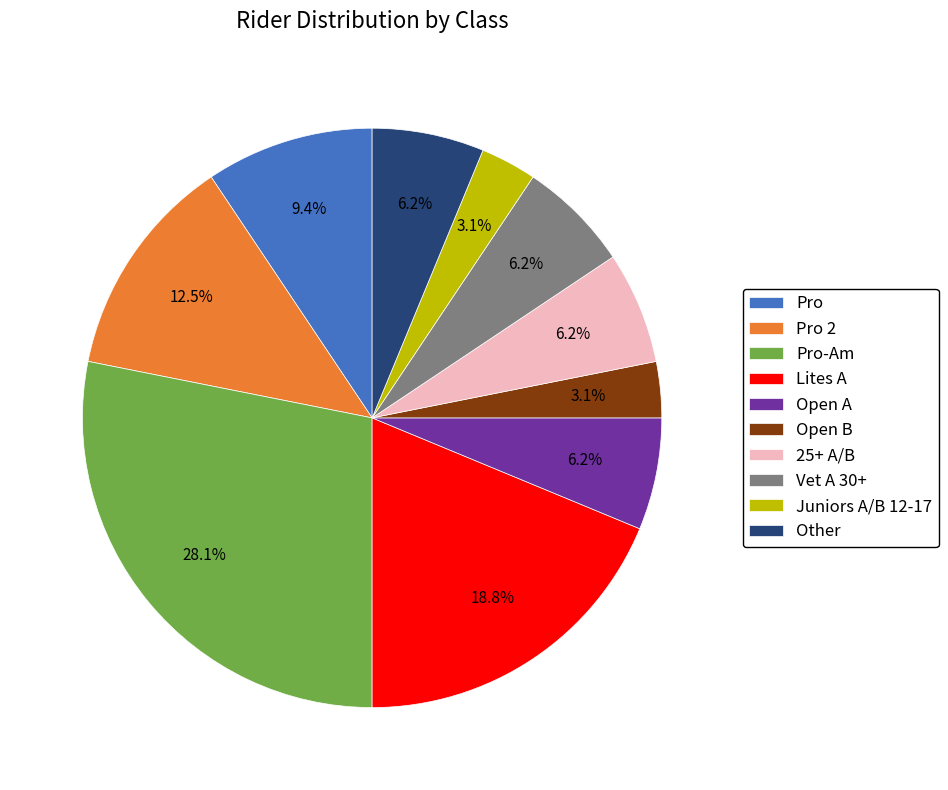

Which has a higher value, Other or Open B?

Other